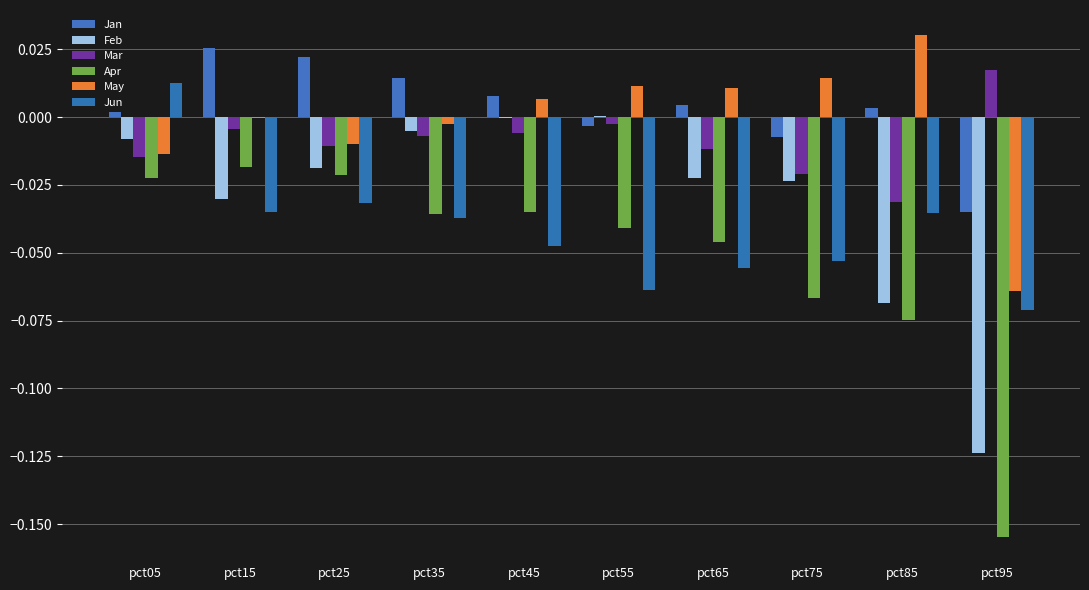

Are the bars grouped side by side (vs. stacked)?

Yes